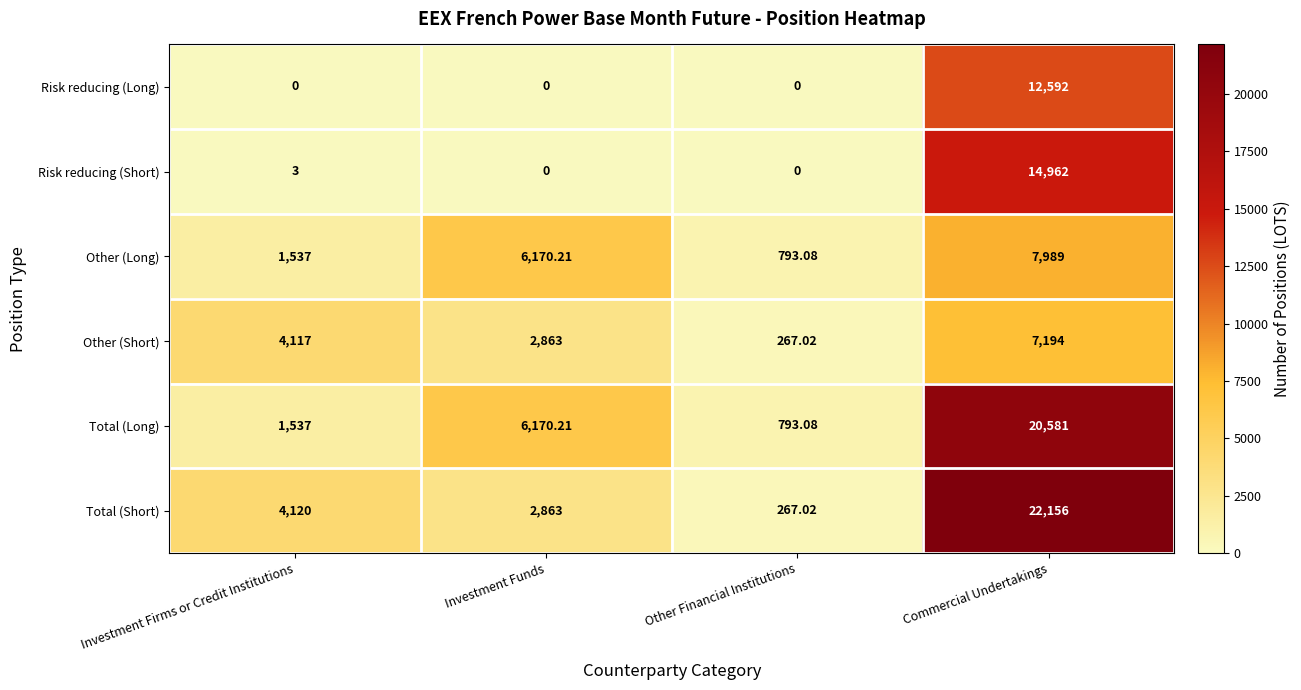

What is the difference between the highest and lowest values at Other Financial Institutions?

793.1